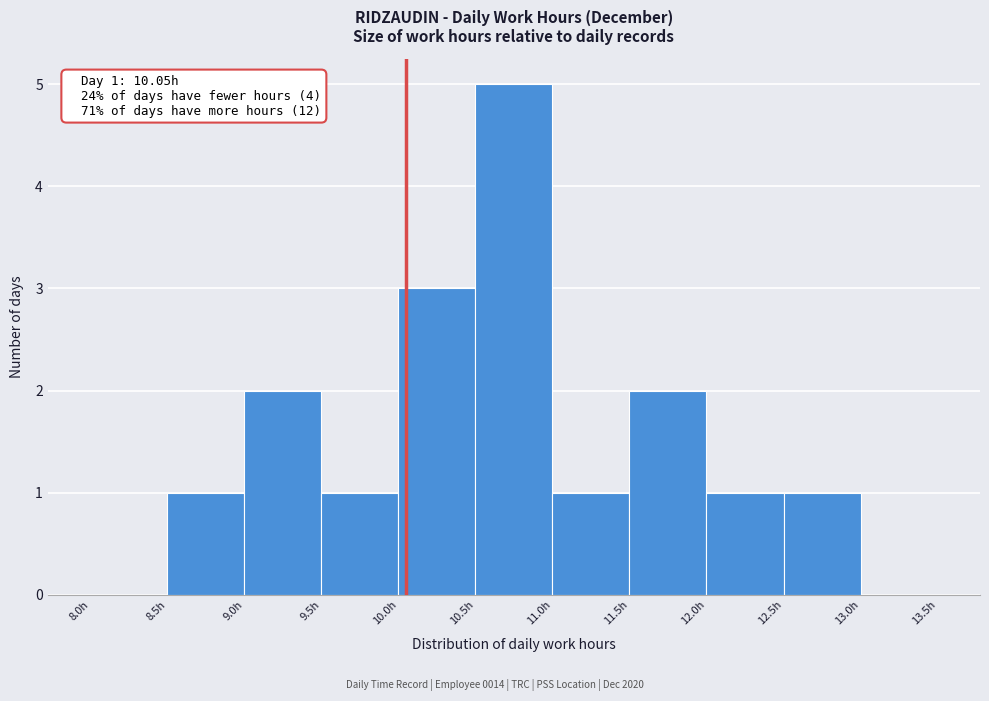

Over which range of the x-axis is the bar tallest?

10.5 to 11.0